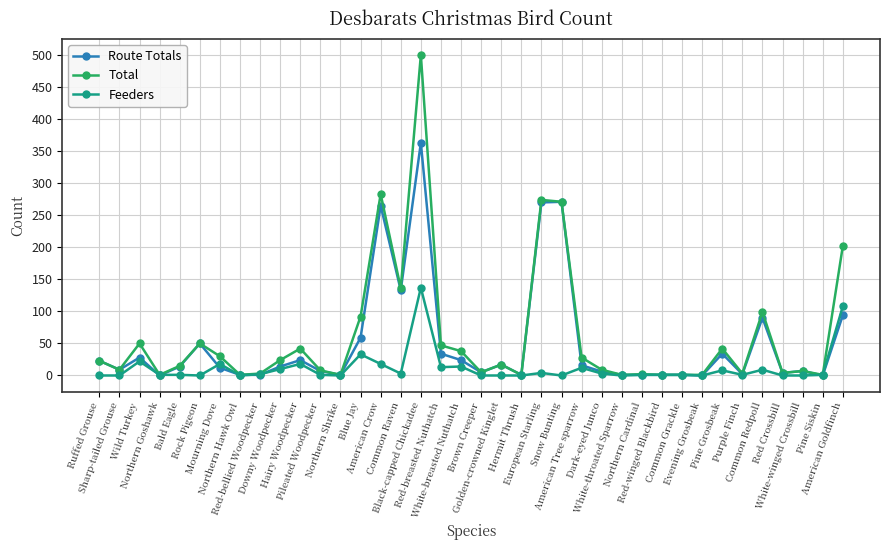

At which category does Feeders reach its first local peak?

Wild Turkey